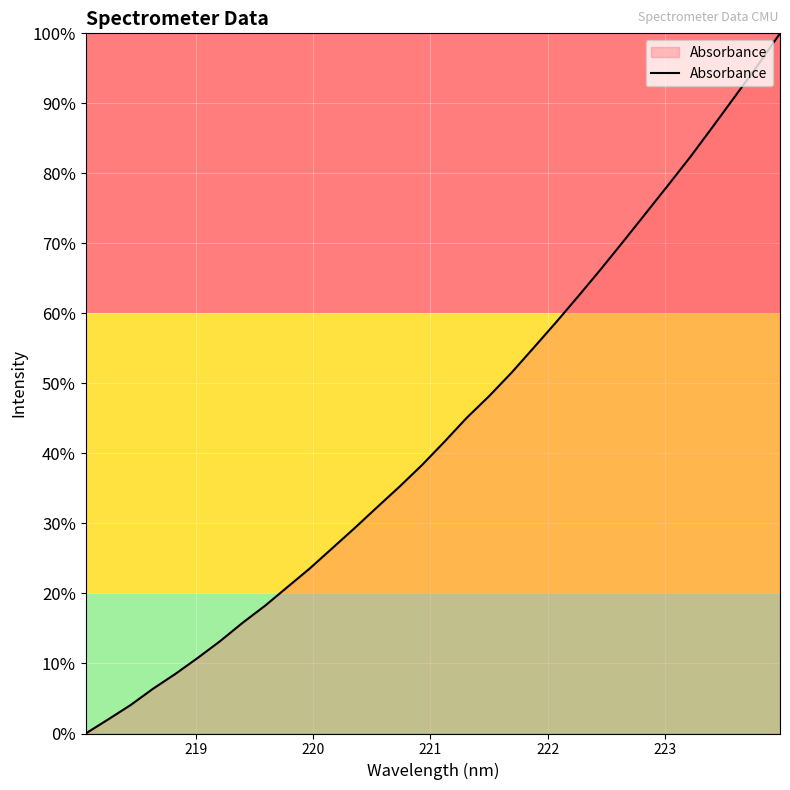

What is the greatest value displayed?

100.0